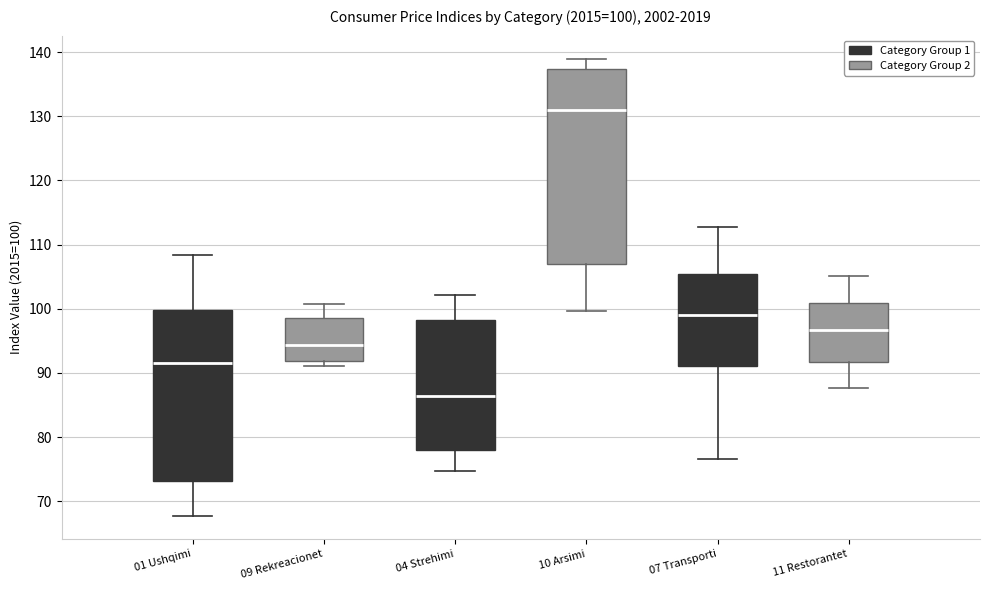

Comparing the boxes themselves (not the whiskers), which one is the tallest?

10 Arsimi